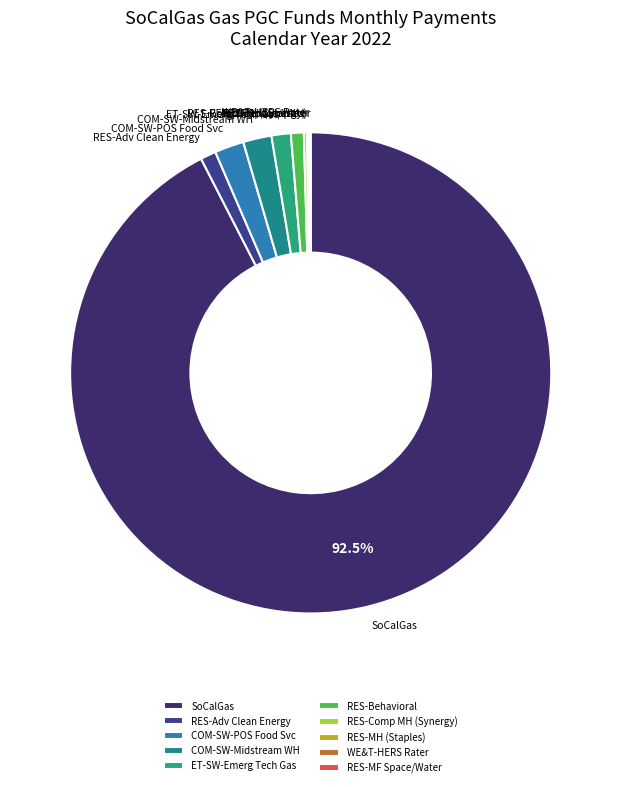

Which slice is the largest?

SoCalGas